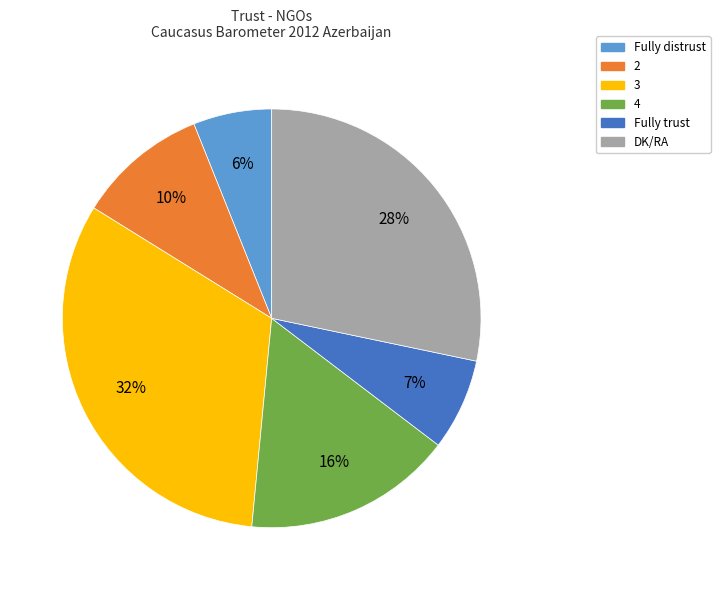

To the nearest percent, what is the average slice percentage?

17%